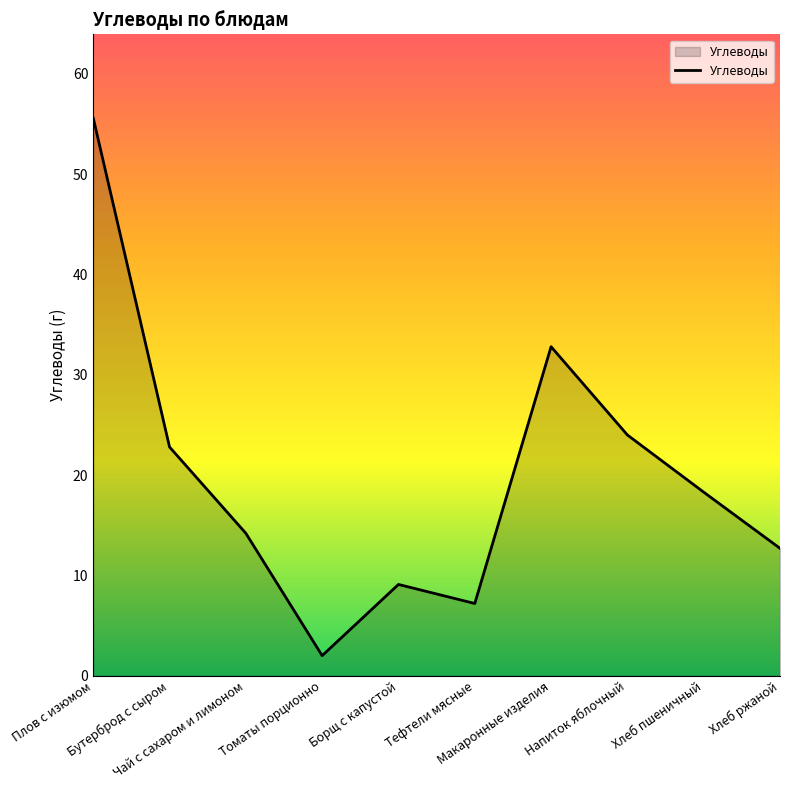

What is the minimum value shown in the chart?

2.0